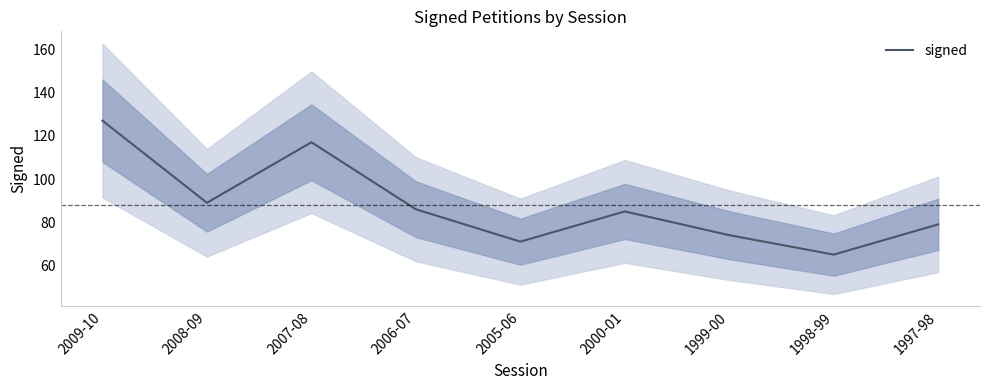

Count the number of values greater than 85.

4